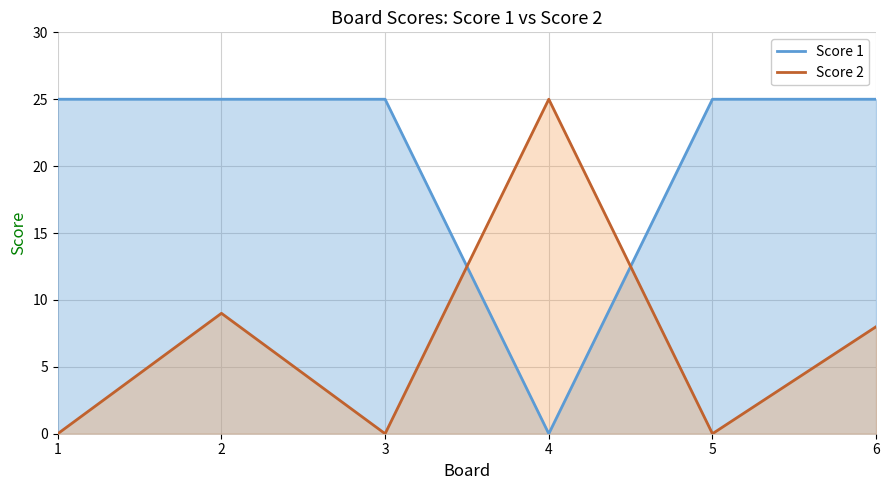

How many interior local valleys does the Score 1 series have?

1